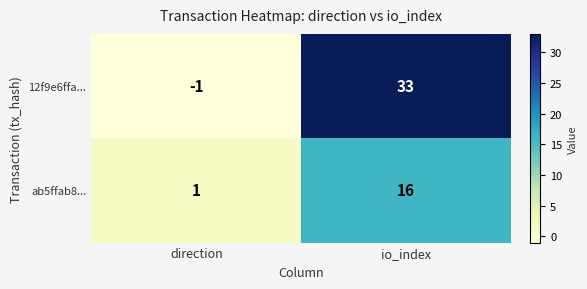

Reading left to right, list all the values displayed in this chart.

12f9e6ffa...: direction=-1	io_index=33
ab5ffab8...: direction=1	io_index=16